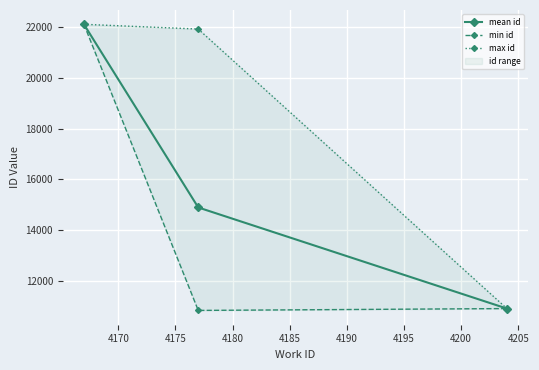

What is the difference between the maximum and minimum values in the min id series?

11272